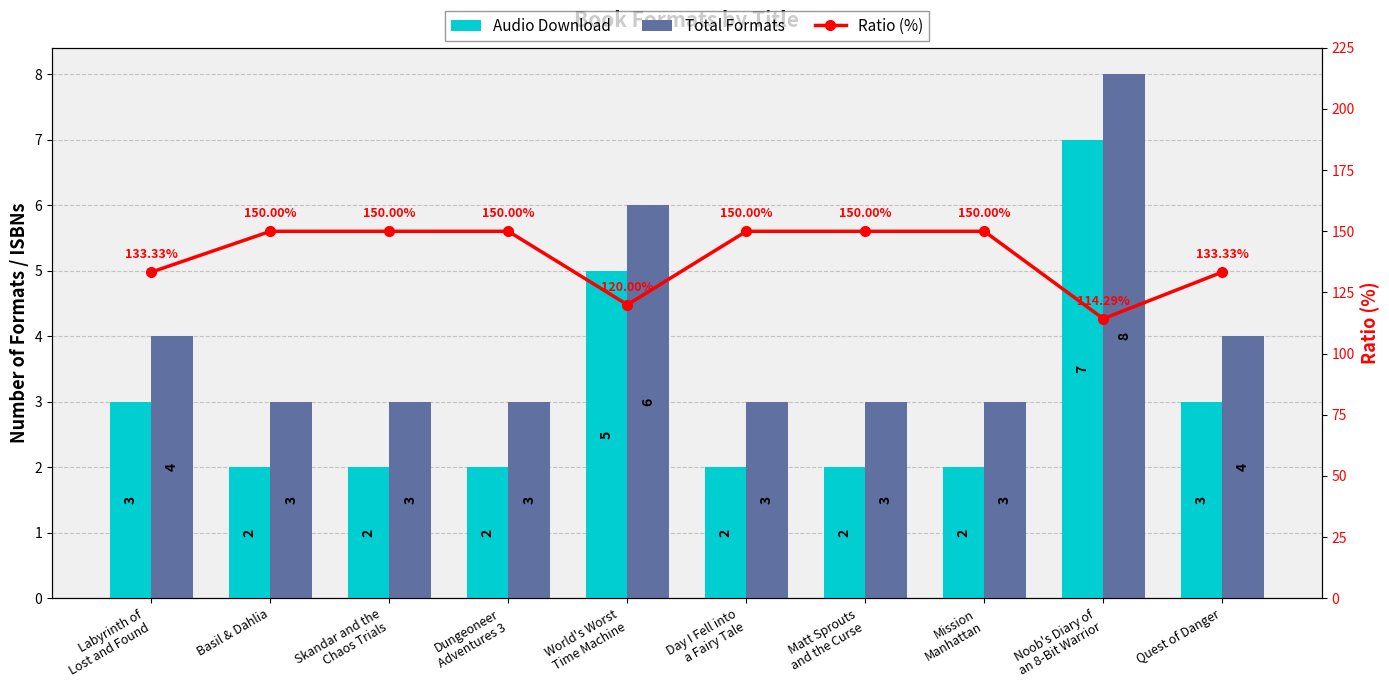

Which series has the widest spread of values?

Ratio (%)